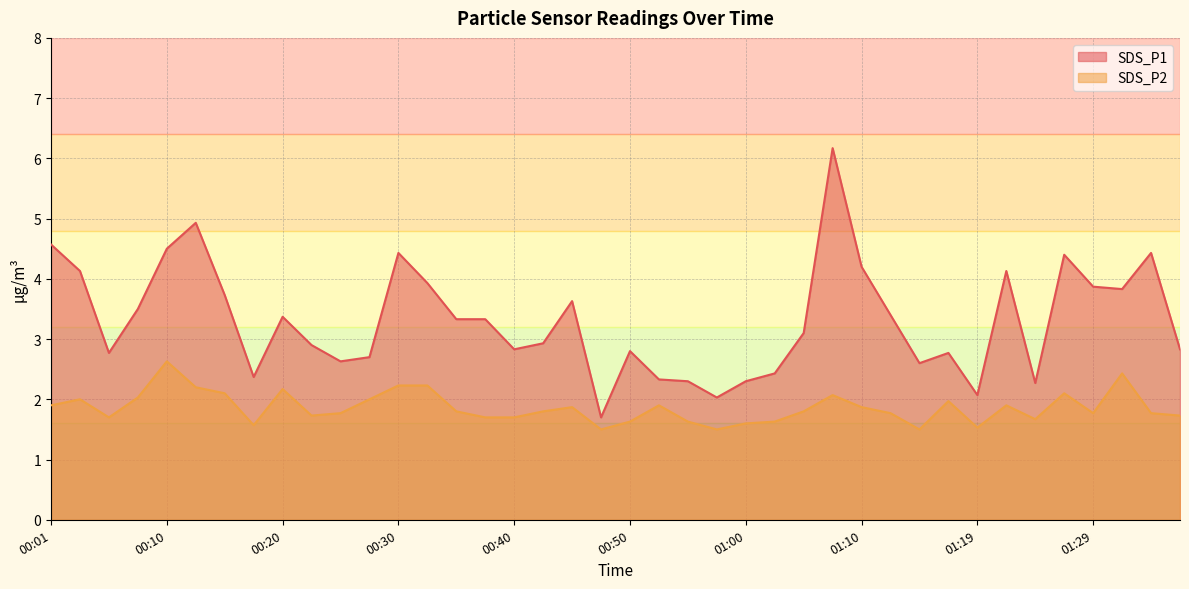

What is the difference between the second highest and minimum values in the SDS_P1 series?

3.2